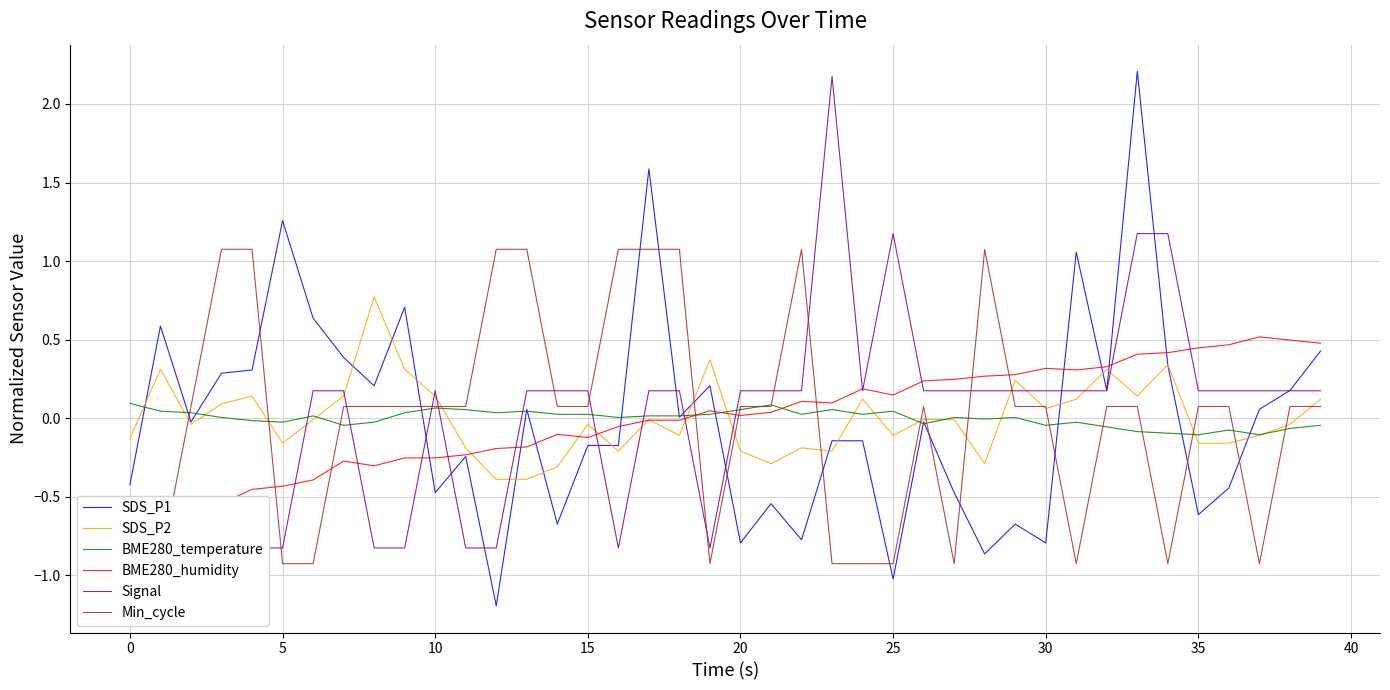

What is the minimum value for SDS_P2?

-0.4